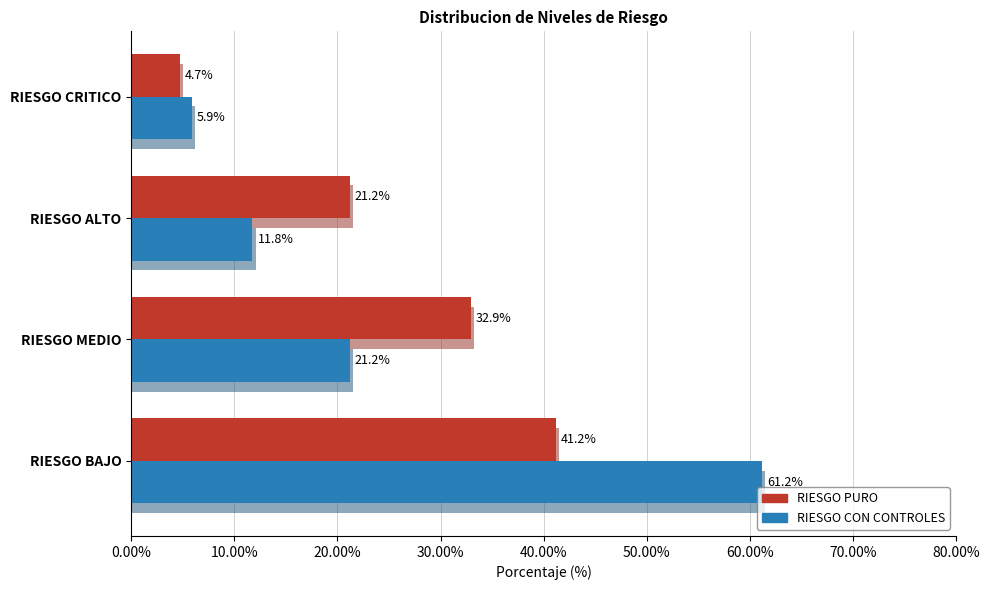

Is it true that Riesgo Puro equals 2.9 at RIESGO CRITICO?

False